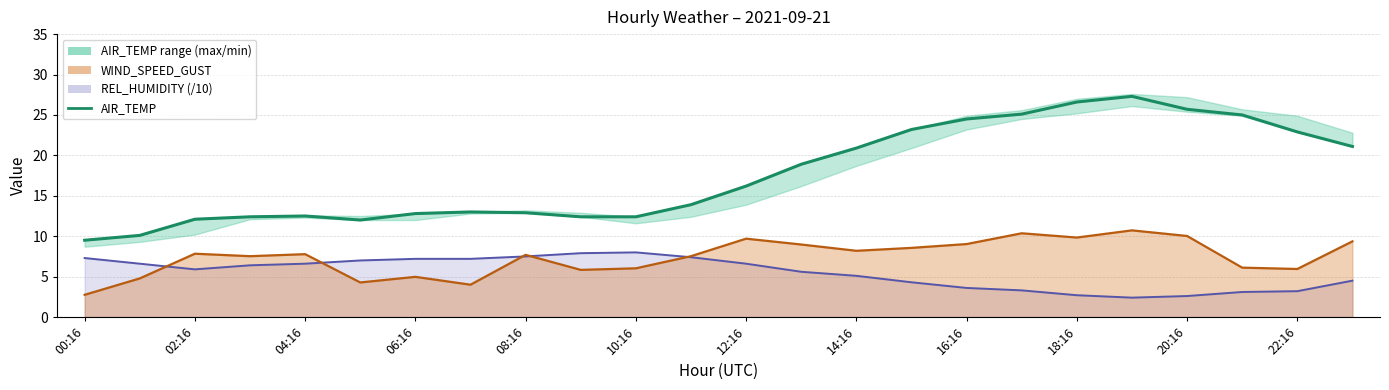

Approximately how many times larger is the value at 10:16 compared to 02:16?

1.2